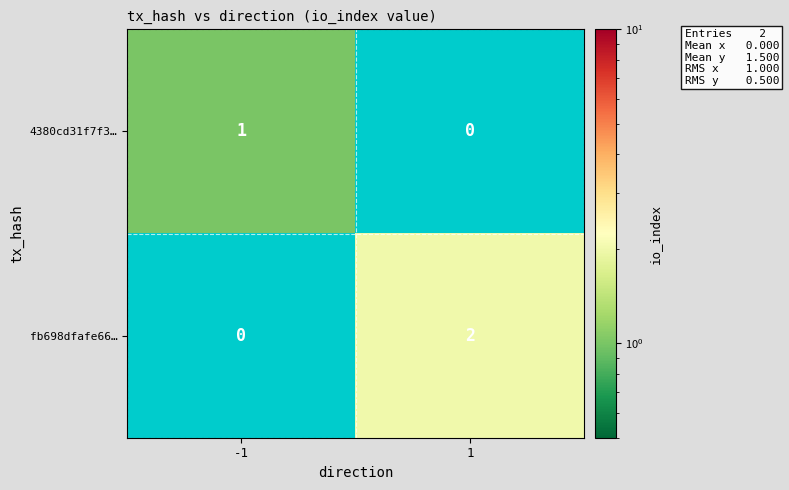

Is the value of fb698dfafe66… at 1 greater than the value of 4380cd31f7f3… at 1?

Yes